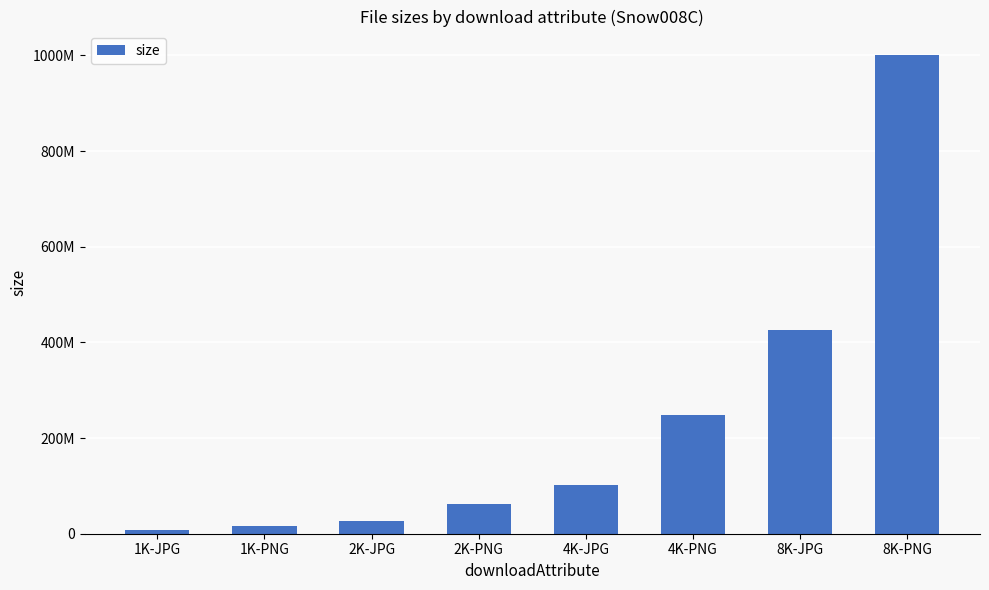

List the labels in order of value, largest first.

8K-PNG, 8K-JPG, 4K-PNG, 4K-JPG, 2K-PNG, 2K-JPG, 1K-PNG, 1K-JPG